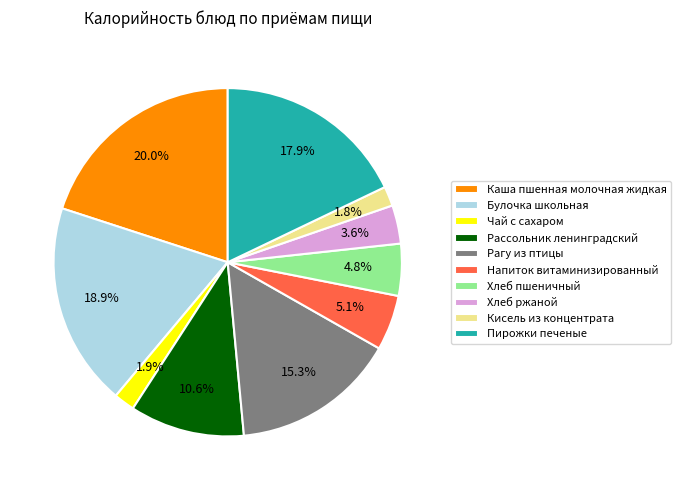

Is it true that Хлеб ржаной is 4% of the pie?

True